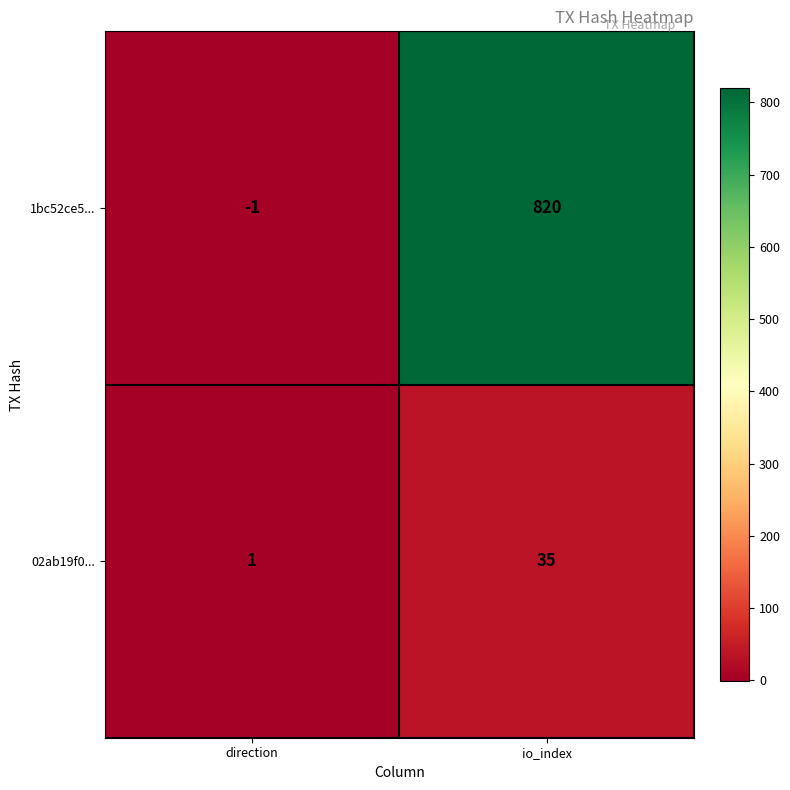

List the series in order of their overall mean, highest first.

1bc52ce5..., 02ab19f0...